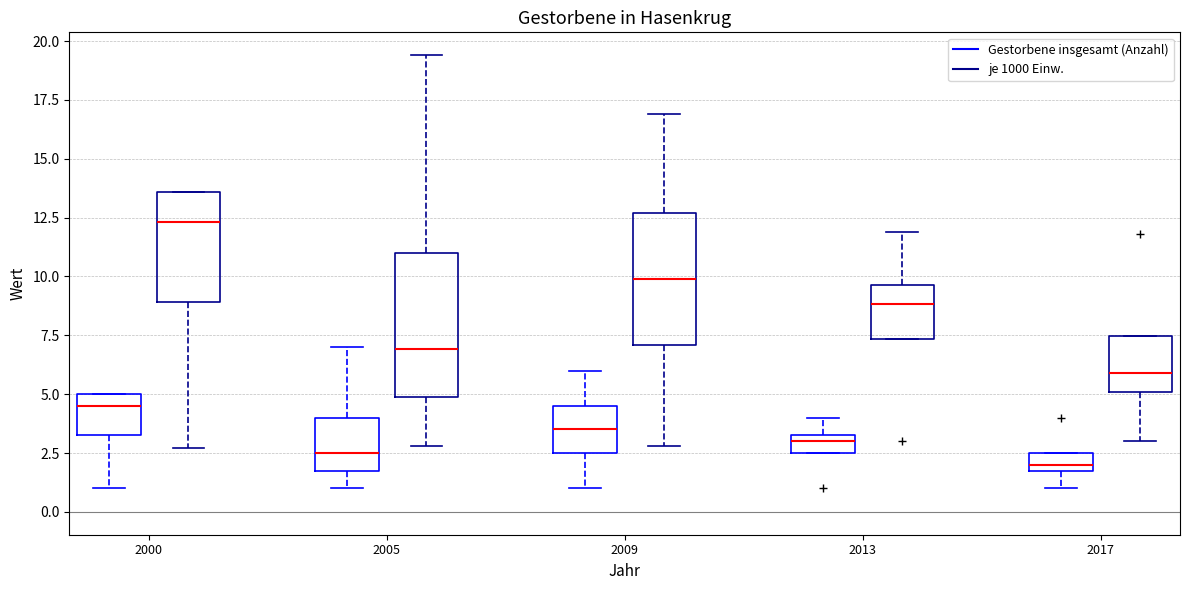

Reading left to right, read every box against the y-axis: the position of its median line, the range the box covers, and the ends of its whiskers. The values are not printed on the chart, so give them approximately, as read against the axis.

2000 (Gestorbene insgesamt (Anzahl)): median 4.5, box 3.5 to 5.0, whiskers 1.0 to 5.0
2000 (je 1000 Einw.): median 12.5, box 9.0 to 13.5, whiskers 2.5 to 13.5
2005 (Gestorbene insgesamt (Anzahl)): median 2.5, box 2.0 to 4.0, whiskers 1.0 to 7.0
2005 (je 1000 Einw.): median 7.0, box 5.0 to 11.0, whiskers 3.0 to 19.5
2009 (Gestorbene insgesamt (Anzahl)): median 3.5, box 2.5 to 4.5, whiskers 1.0 to 6.0
2009 (je 1000 Einw.): median 10.0, box 7.0 to 12.5, whiskers 3.0 to 17.0
2013 (Gestorbene insgesamt (Anzahl)): median 3.0, box 2.5 to 3.5, whiskers 2.5 to 4.0
2013 (je 1000 Einw.): median 9.0, box 7.5 to 9.5, whiskers 7.5 to 12.0
2017 (Gestorbene insgesamt (Anzahl)): median 2.0 (just above the box's lower edge), box 2.0 to 2.5, whiskers 1.0 to 2.5
2017 (je 1000 Einw.): median 6.0, box 5.0 to 7.5, whiskers 3.0 to 7.5